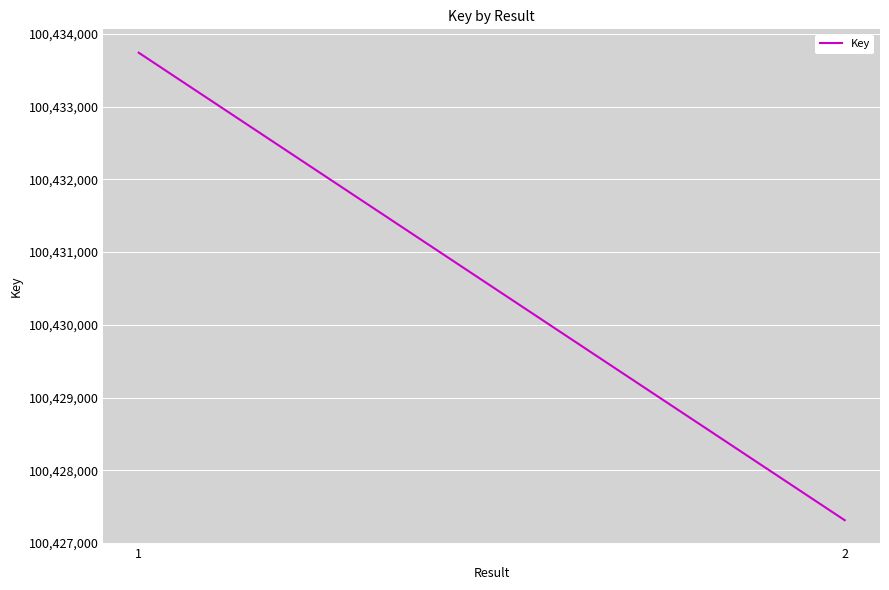

List the labels in order of value, smallest first.

2, 1